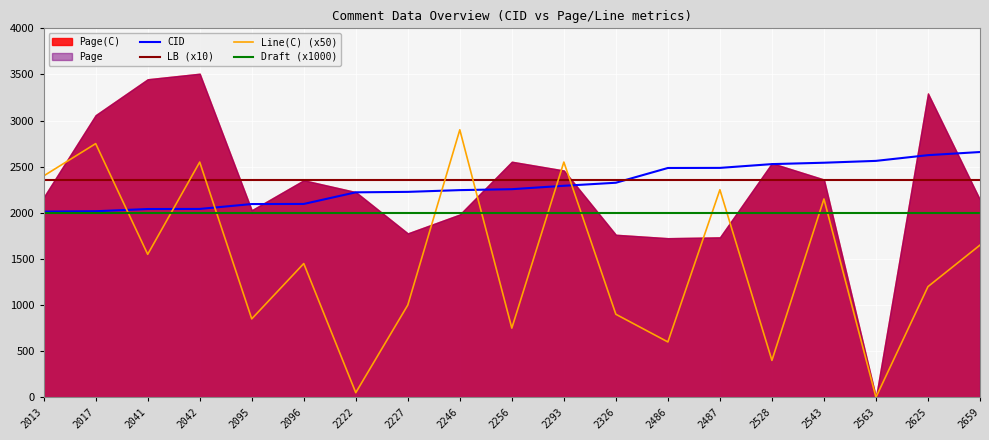

The Line(C) (x50) series shows 2550 at 2293. True or false?

True